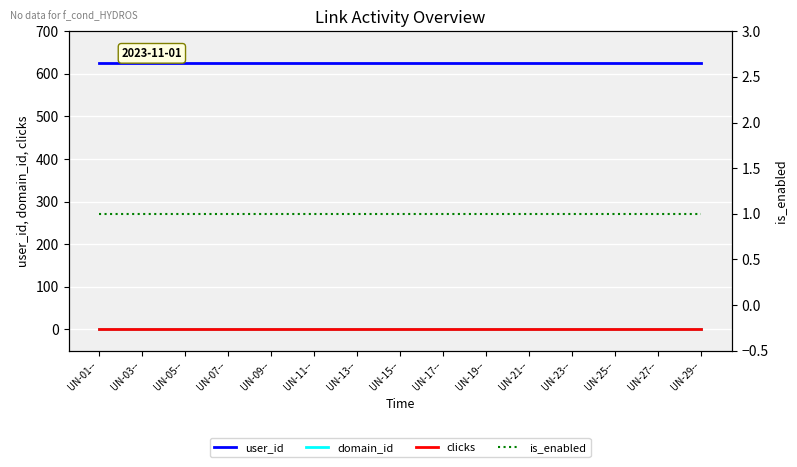

At which label is user_id closest to 625?

UN-01--